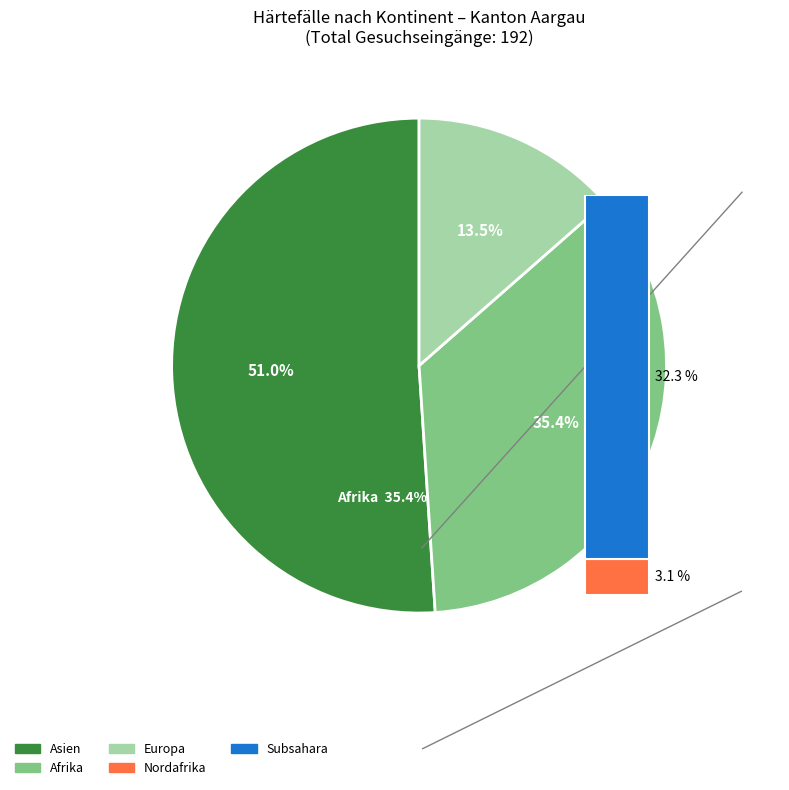

Which category has the biggest portion of the pie?

Asien